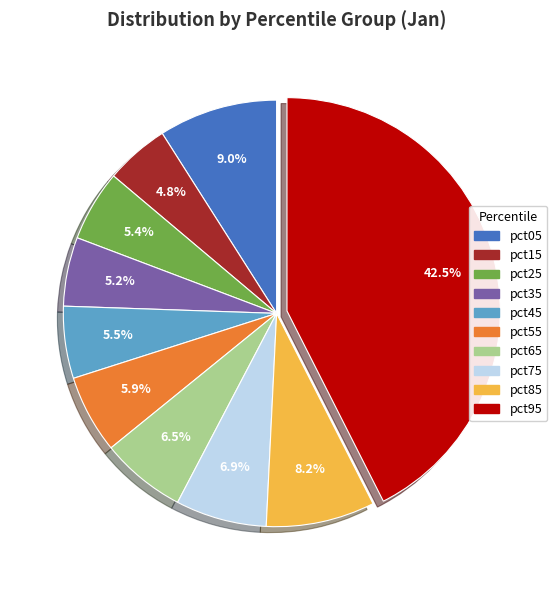

Does pct55 account for over 50% of the chart?

No